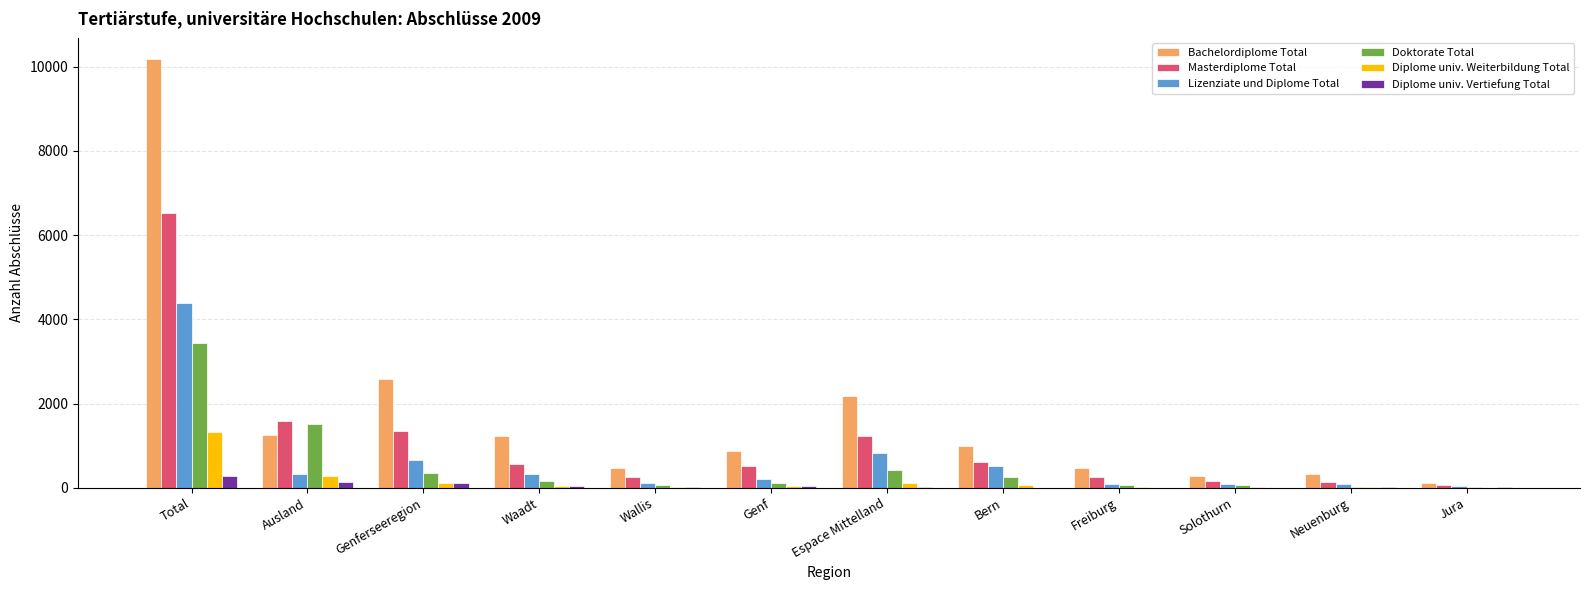

Which category has the highest value in the Bachelordiplome Total series?

Total